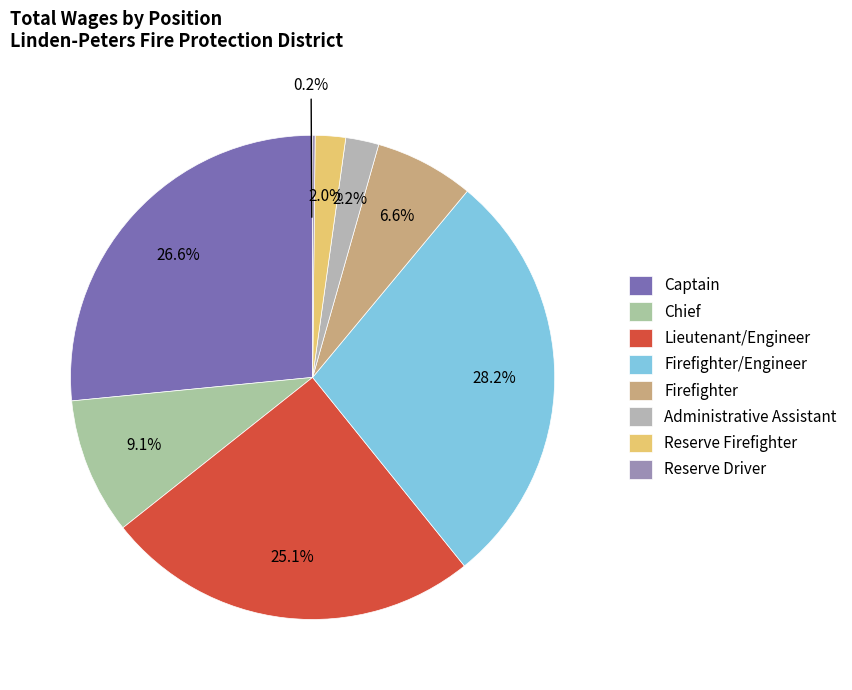

Which category has the smallest portion of the pie?

Reserve Driver